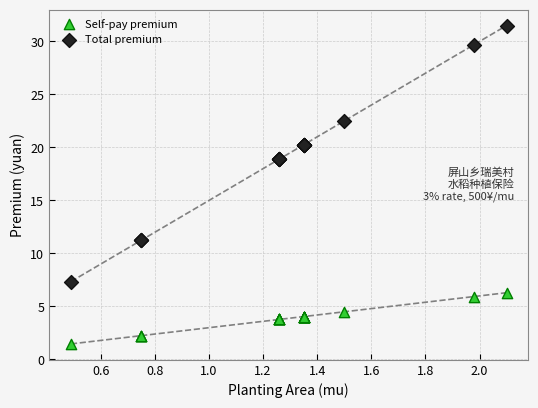

Which series has the largest Y range (max minus min)?

Total premium